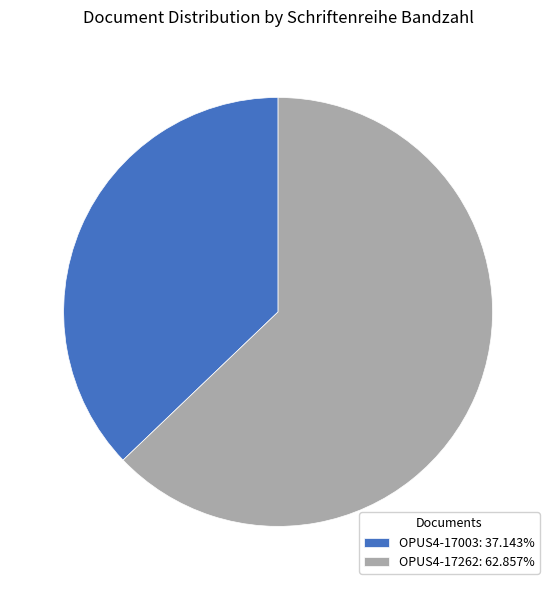

Is the sum of OPUS4-17003 and OPUS4-17262 greater than half?

Yes